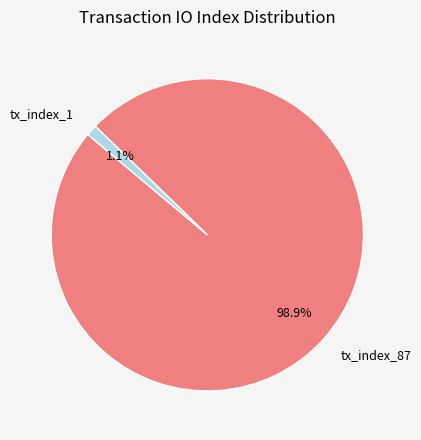

Is there any slice that represents more than half of the pie?

Yes